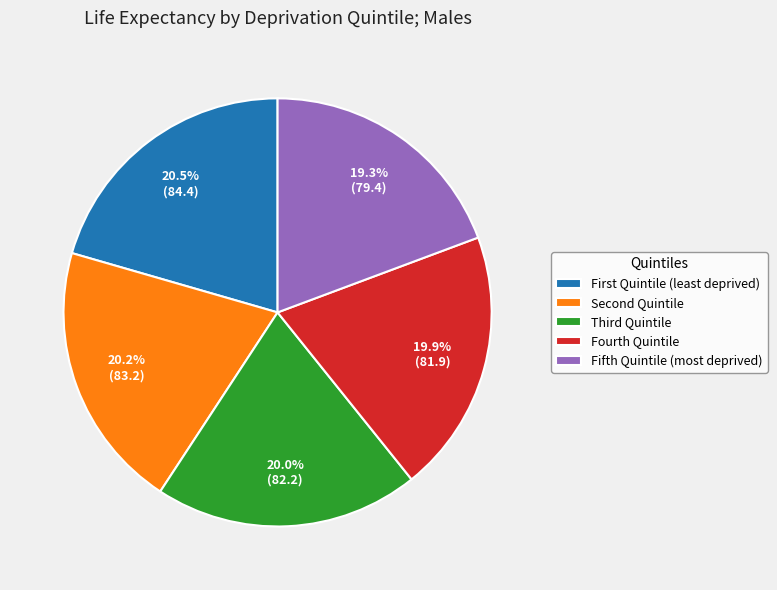

Which slice is the smallest?

Fifth Quintile (most deprived)